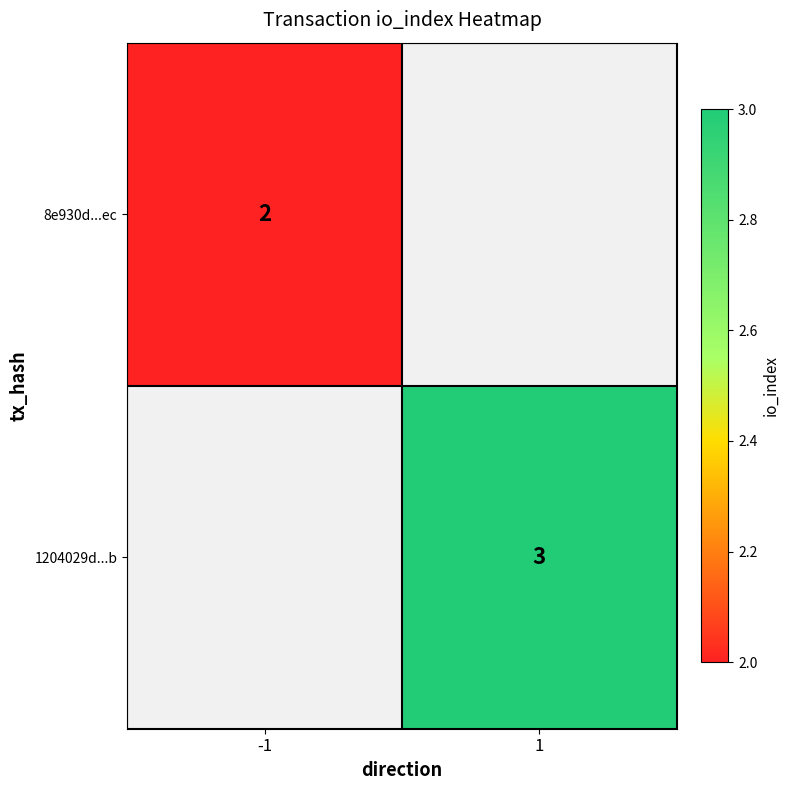

Is the value of 8e930d...ec at -1 greater than the value of 1204029d...b at 1?

No